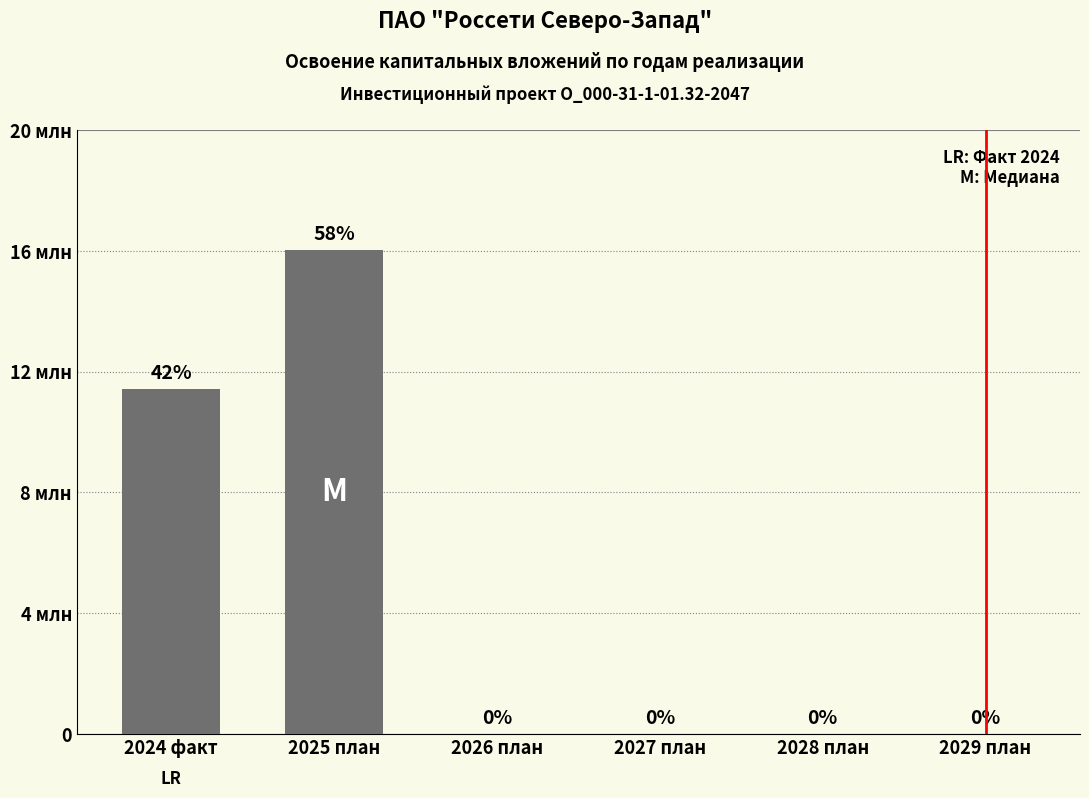

Are the bars horizontal?

No